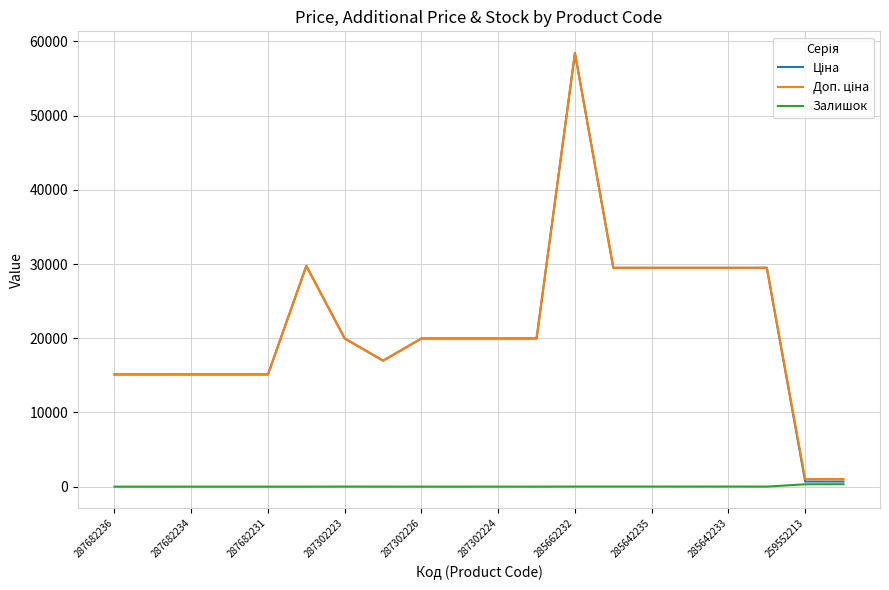

What is the maximum value shown in the chart?

58426.5